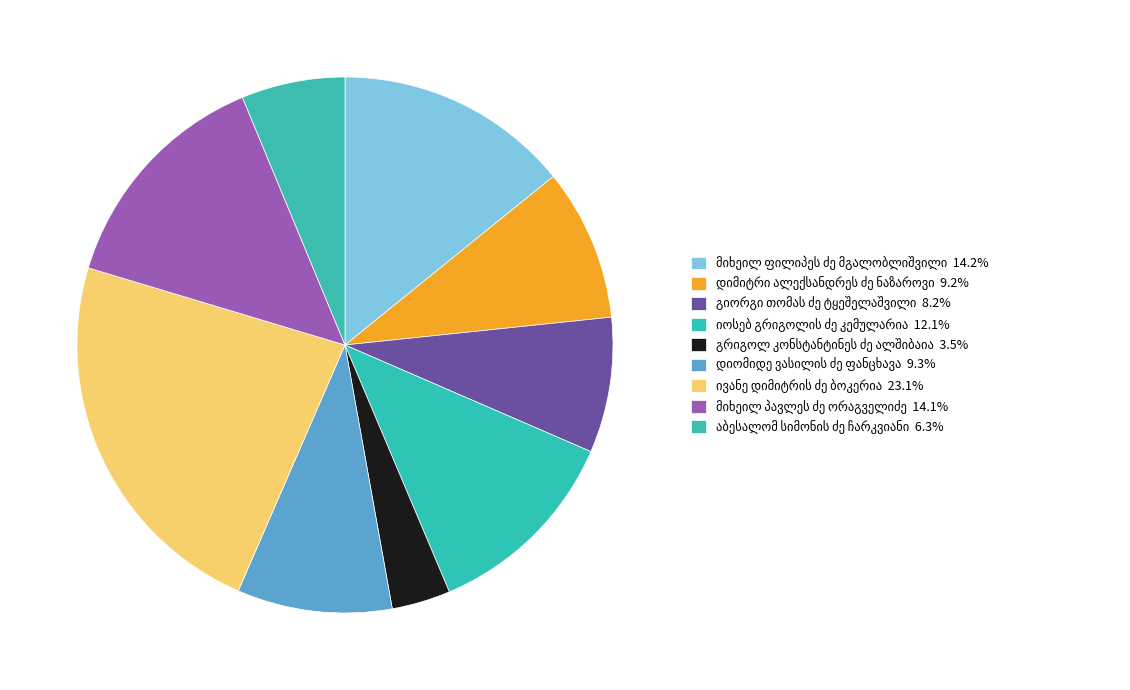

What is the ratio of the value at ივანე დიმიტრის ძე ბოკერია to the value at გიორგი თომას ძე ტყეშელაშვილი?

2.8